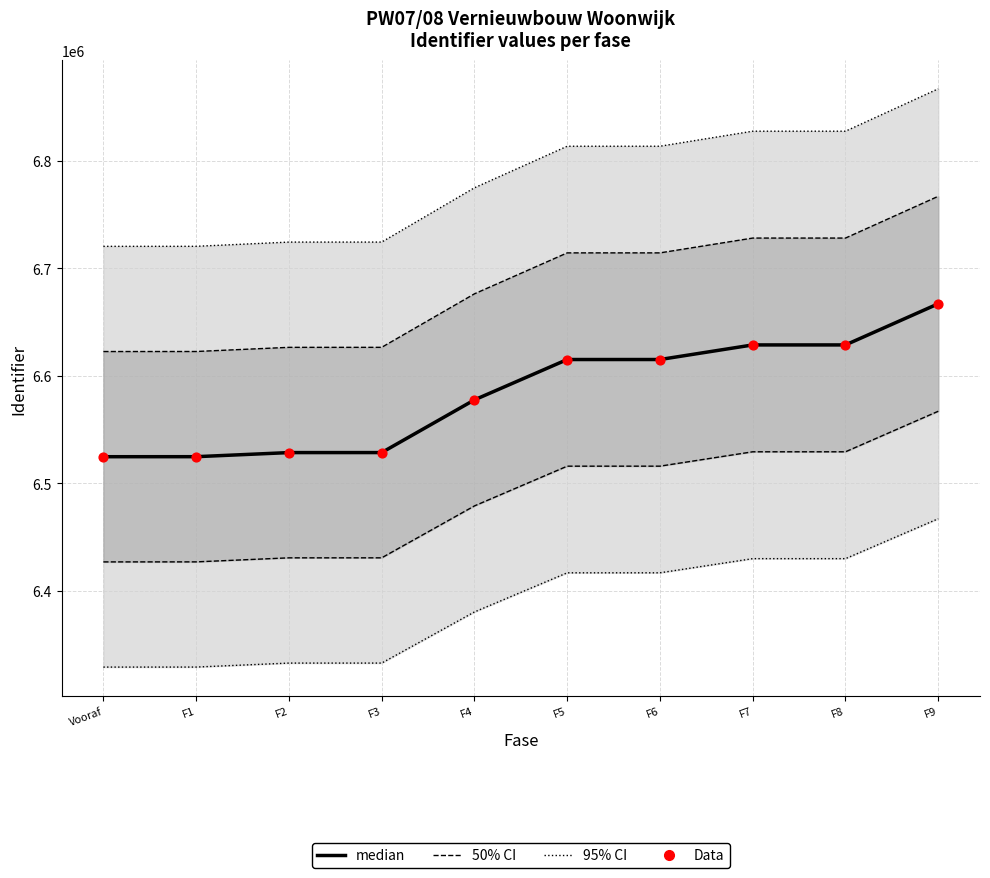

What is the total value across all series at F3?

13056732